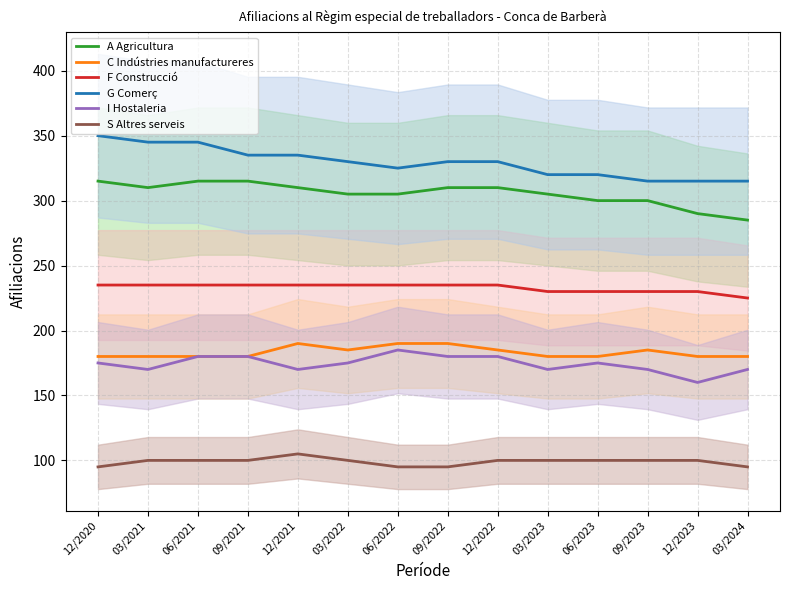

What is the label of the 6th point from the left?

03/2022